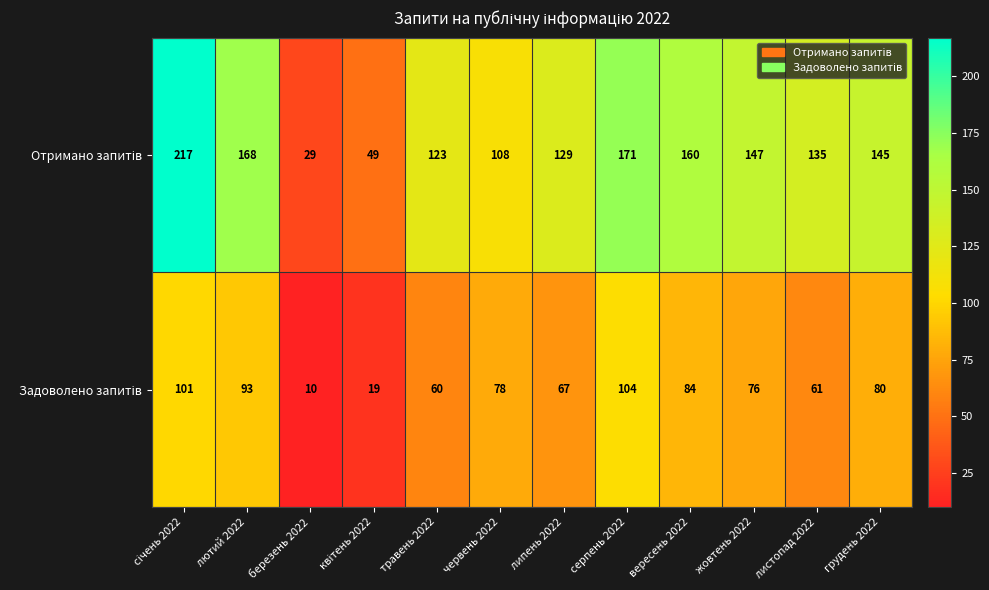

At how many categories does at least one series exceed 54?

10